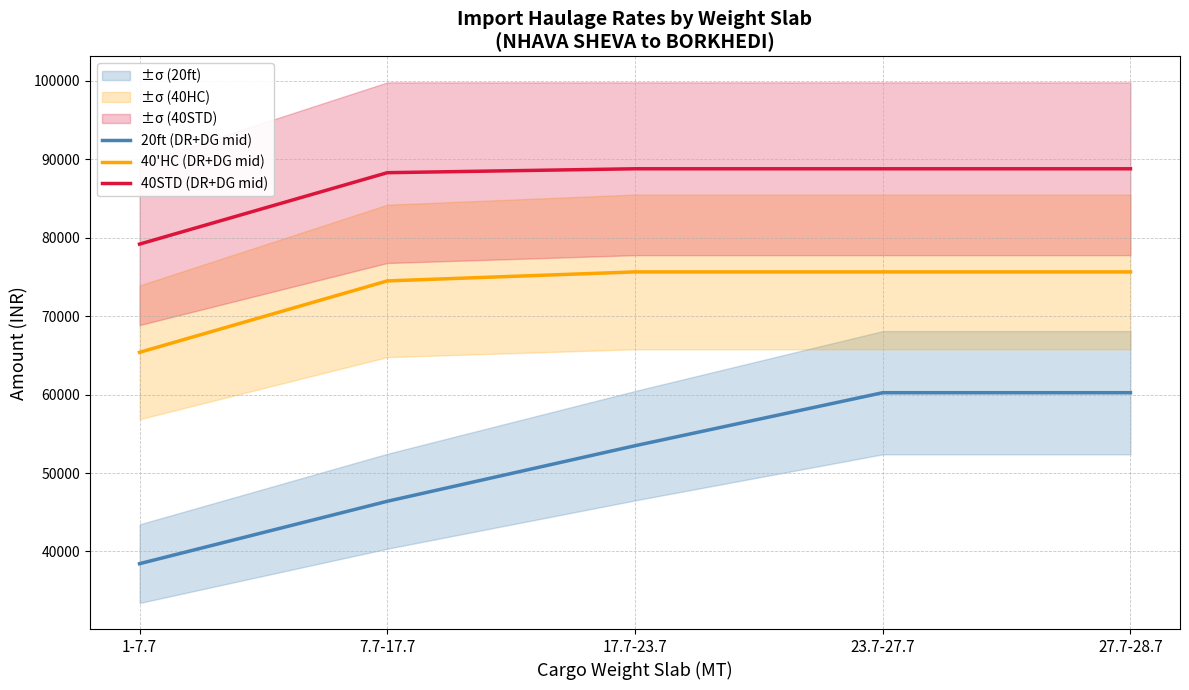

What is the value of the 20ft (DR+DG mid) point at the 5th from the left?

60243